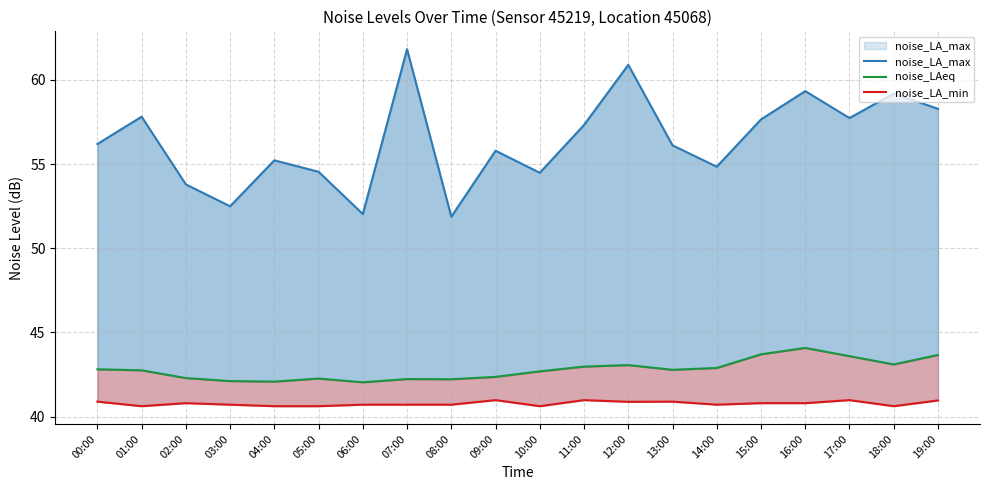

At which label does noise_LA_max reach its minimum?

08:00